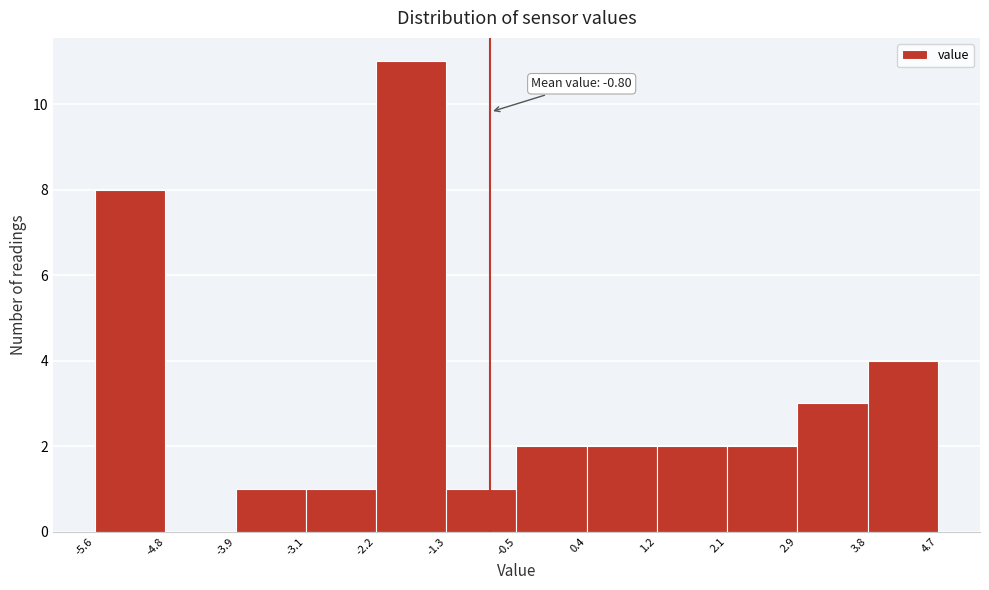

Over which range of the x-axis is the bar tallest?

-2.2 to -1.3